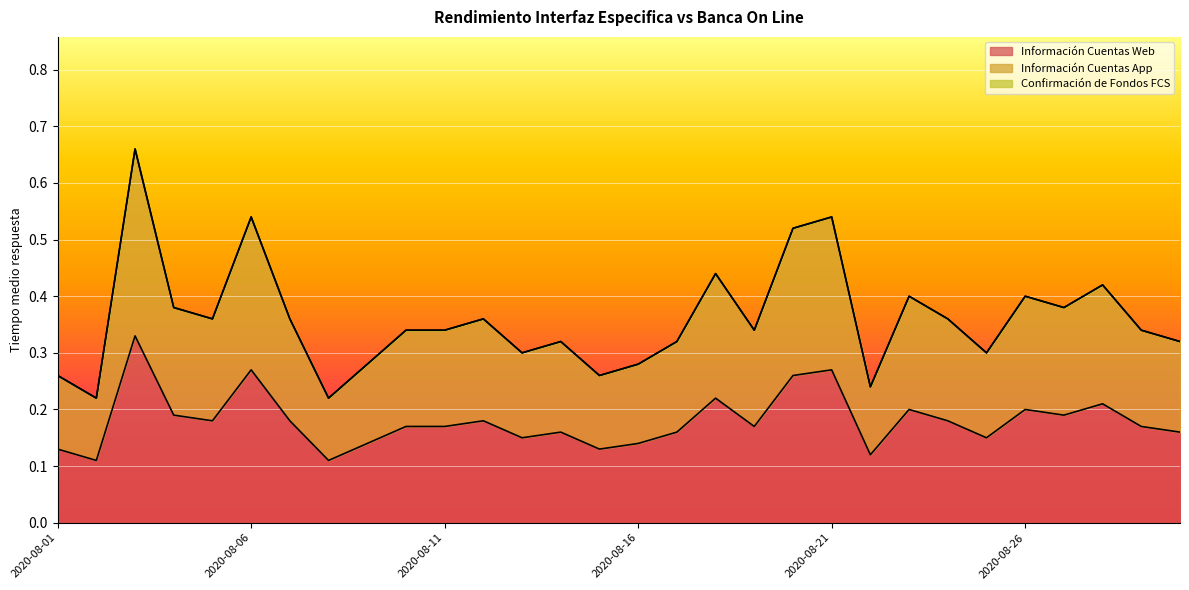

Reading left to right, what are all the values shown in this chart?

Información Cuentas Web: 0.1	0.1	0.3	0.2	0.2	0.3	0.2	0.1	0.1	0.2	0.2	0.2	0.1	0.2	0.1	0.1	0.2	0.2	0.2	0.3	0.3	0.1	0.2	0.2	0.1	0.2	0.2	0.2	0.2	0.2
Información Cuentas App: 0.3	0.2	0.7	0.4	0.4	0.5	0.4	0.2	0.3	0.3	0.3	0.4	0.3	0.3	0.3	0.3	0.3	0.4	0.3	0.5	0.5	0.2	0.4	0.4	0.3	0.4	0.4	0.4	0.3	0.3